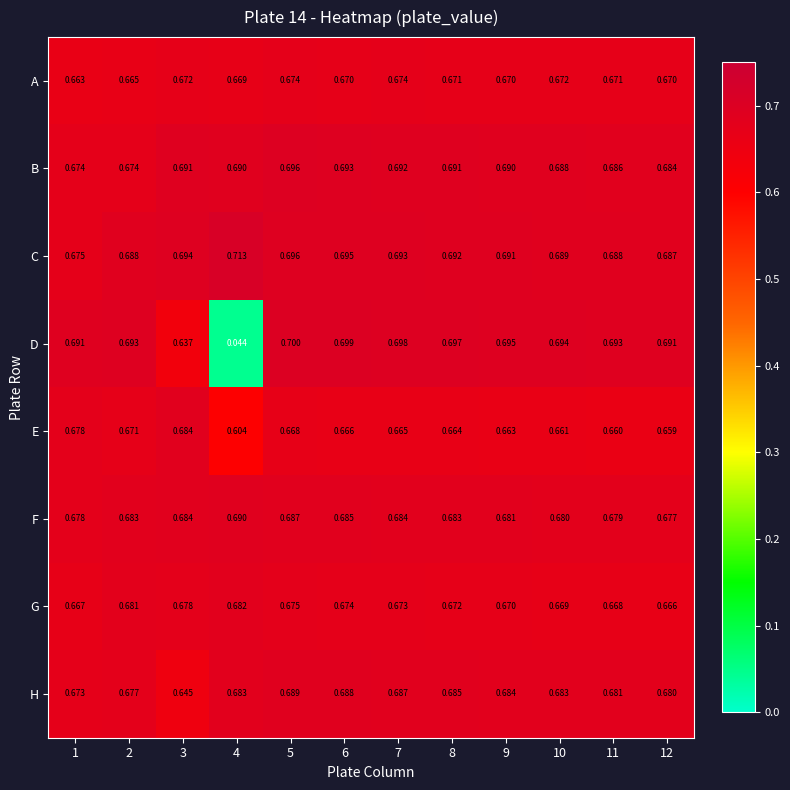

Which series has the largest total across all categories?

C